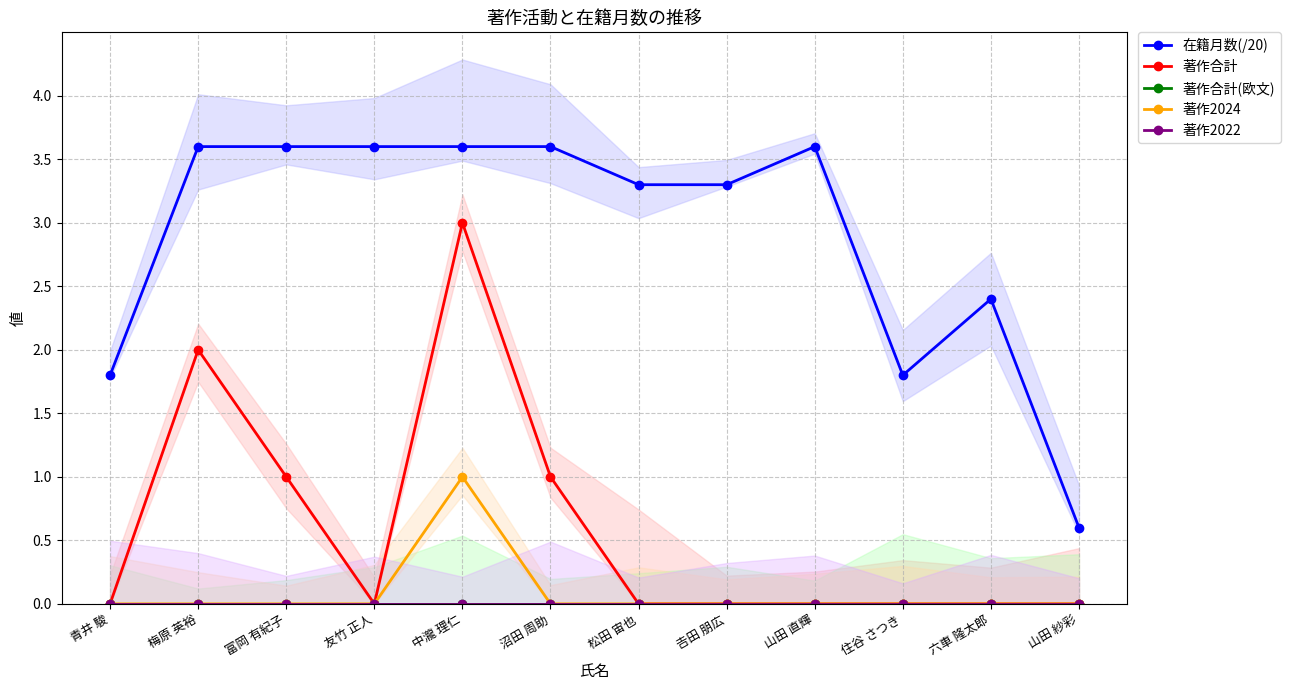

Reading right to left, list all the values displayed in this chart.

在籍月数(/20): 山田 紗彩=0.6	六車 隆太郎=2.4	住谷 さつき=1.8	山田 直輝=3.6	𠮷田 朋広=3.3	松田 宙也=3.3	沼田 周助=3.6	中瀧 理仁=3.6	友竹 正人=3.6	富岡 有紀子=3.6	梅原 英裕=3.6	青井 駿=1.8
著作合計: 山田 紗彩=0.0	六車 隆太郎=0.0	住谷 さつき=0.0	山田 直輝=0.0	𠮷田 朋広=0.0	松田 宙也=0.0	沼田 周助=1.0	中瀧 理仁=3.0	友竹 正人=0.0	富岡 有紀子=1.0	梅原 英裕=2.0	青井 駿=0.0
著作合計(欧文): 山田 紗彩=0.0	六車 隆太郎=0.0	住谷 さつき=0.0	山田 直輝=0.0	𠮷田 朋広=0.0	松田 宙也=0.0	沼田 周助=0.0	中瀧 理仁=0.0	友竹 正人=0.0	富岡 有紀子=0.0	梅原 英裕=0.0	青井 駿=0.0
著作2024: 山田 紗彩=0.0	六車 隆太郎=0.0	住谷 さつき=0.0	山田 直輝=0.0	𠮷田 朋広=0.0	松田 宙也=0.0	沼田 周助=0.0	中瀧 理仁=1.0	友竹 正人=0.0	富岡 有紀子=0.0	梅原 英裕=0.0	青井 駿=0.0
著作2022: 山田 紗彩=0.0	六車 隆太郎=0.0	住谷 さつき=0.0	山田 直輝=0.0	𠮷田 朋広=0.0	松田 宙也=0.0	沼田 周助=0.0	中瀧 理仁=0.0	友竹 正人=0.0	富岡 有紀子=0.0	梅原 英裕=0.0	青井 駿=0.0